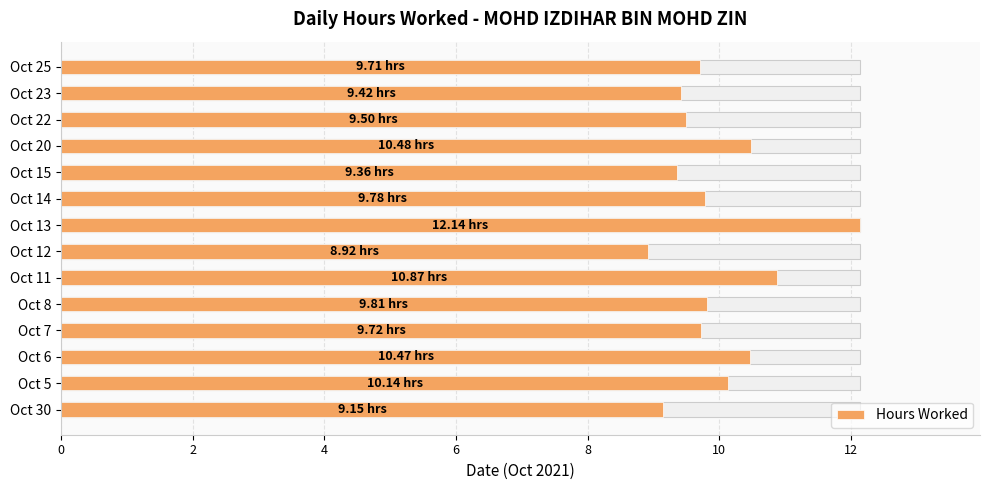

The chart shows a value of 9.8 at Oct 14. True or false?

True